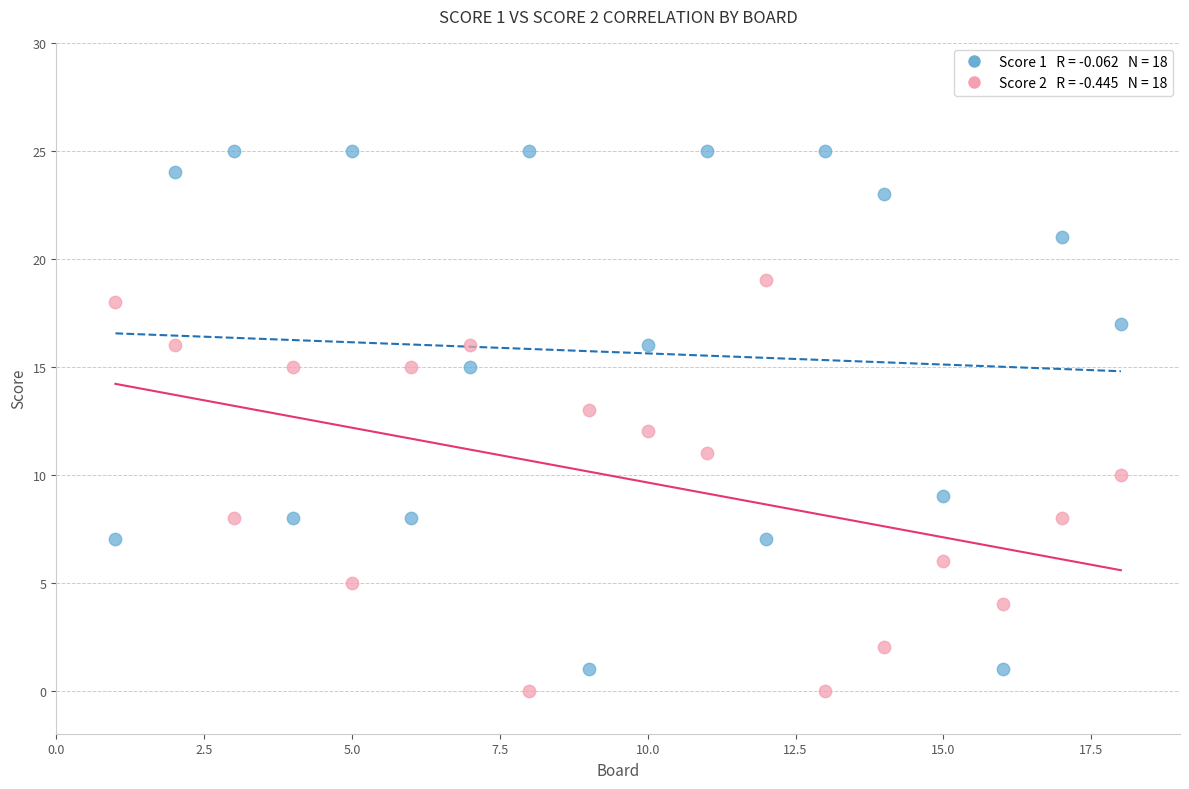

Across all data points, what is the range of Y values (max minus min)?

25